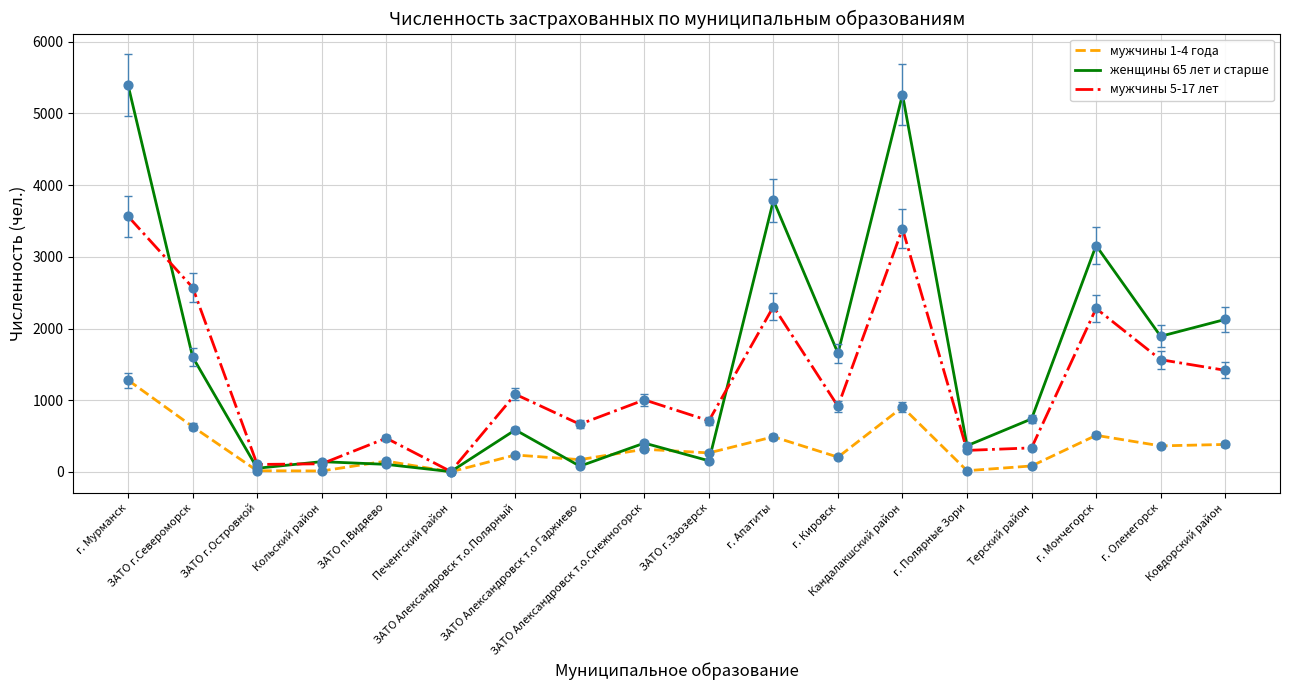

Which series has the largest total across all categories?

женщины 65 лет и старше